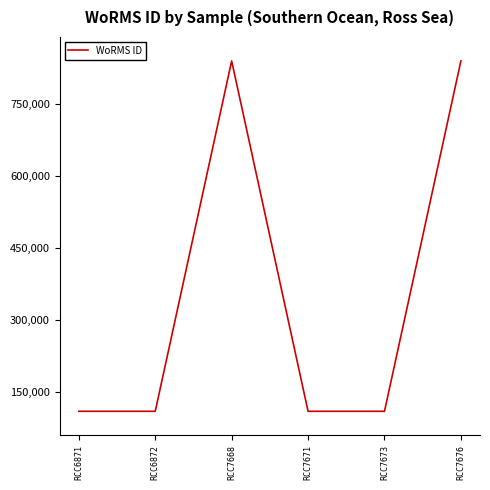

Is this an area chart (filled region under the line)?

No